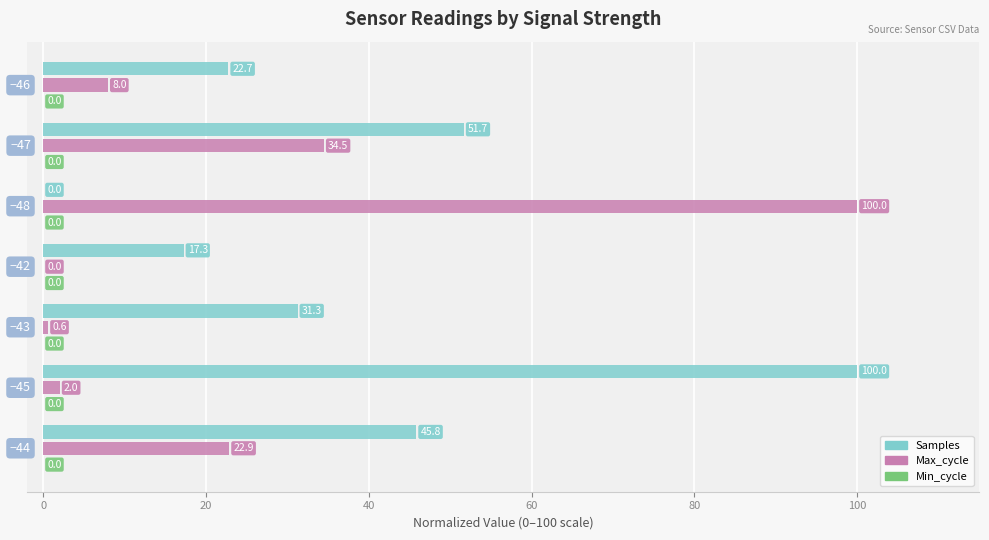

What is the highest value of the Max_cycle series?

100.0